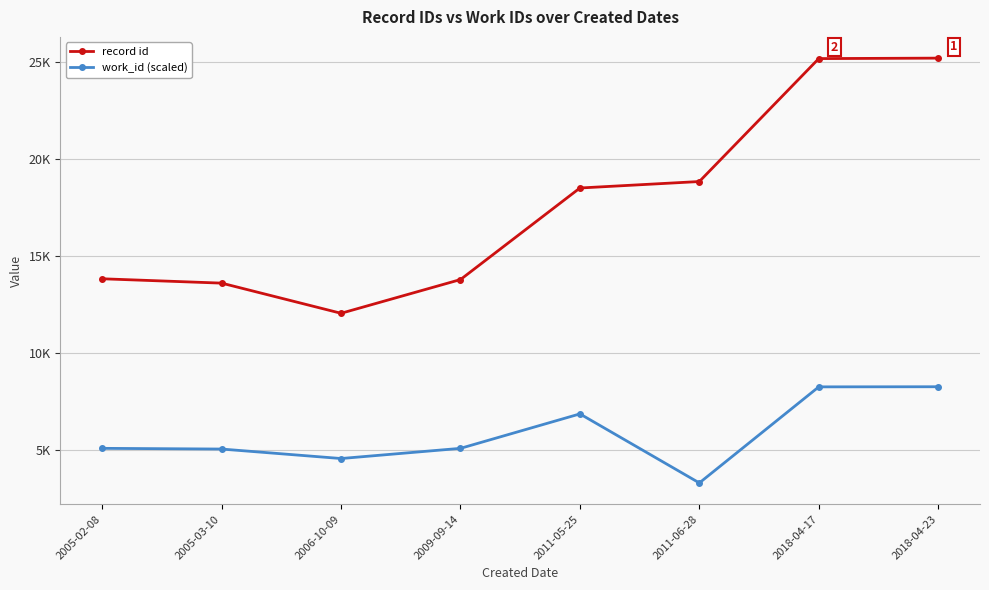

Reading left to right, extract all data points from this chart.

record id: 2005-02-08=13833	2005-03-10=13609	2006-10-09=12057	2009-09-14=13793	2011-05-25=18505	2011-06-28=18838	2018-04-17=25165	2018-04-23=25189
work_id (scaled): 2005-02-08=5106	2005-03-10=5070	2006-10-09=4582	2009-09-14=5106	2011-05-25=6879	2011-06-28=3326	2018-04-17=8270	2018-04-23=8276